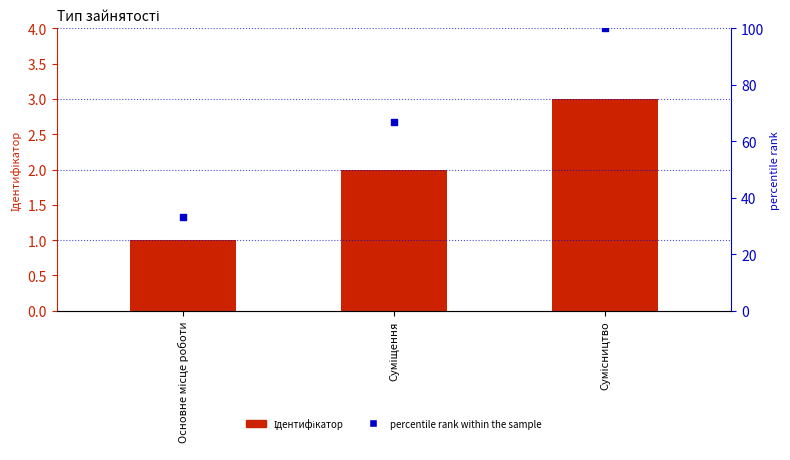

Which series has the widest spread of Y values?

percentile rank within the sample